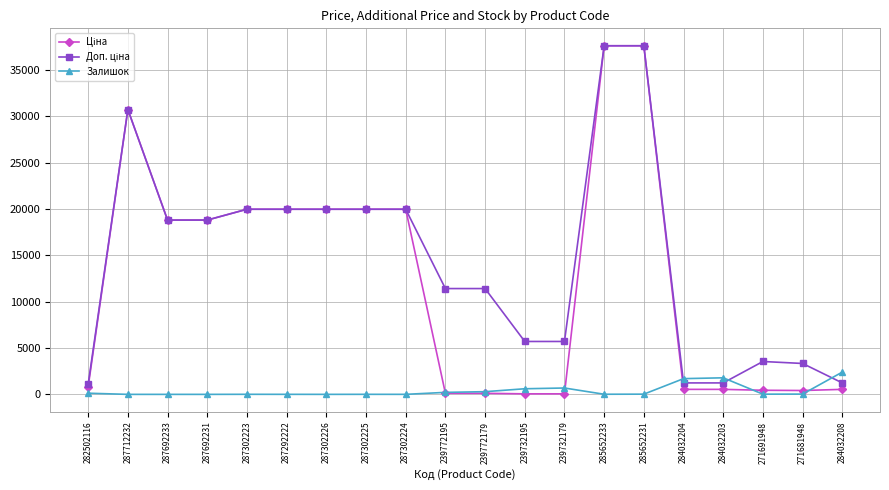

Does the chart have visible grid lines?

Yes